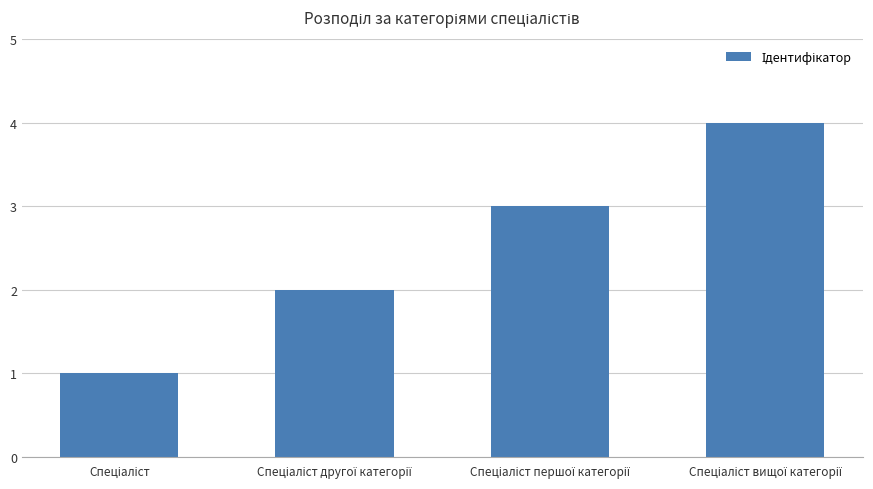

What is the maximum value shown in the chart?

4